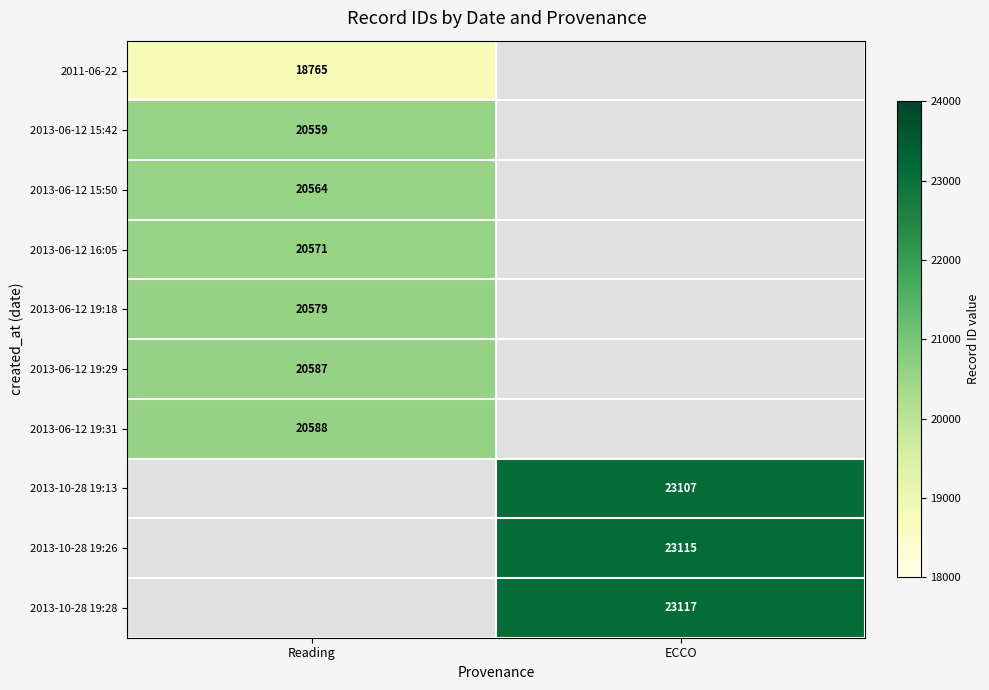

The 2013-10-28 19:26 series shows 11069 at ECCO. True or false?

False